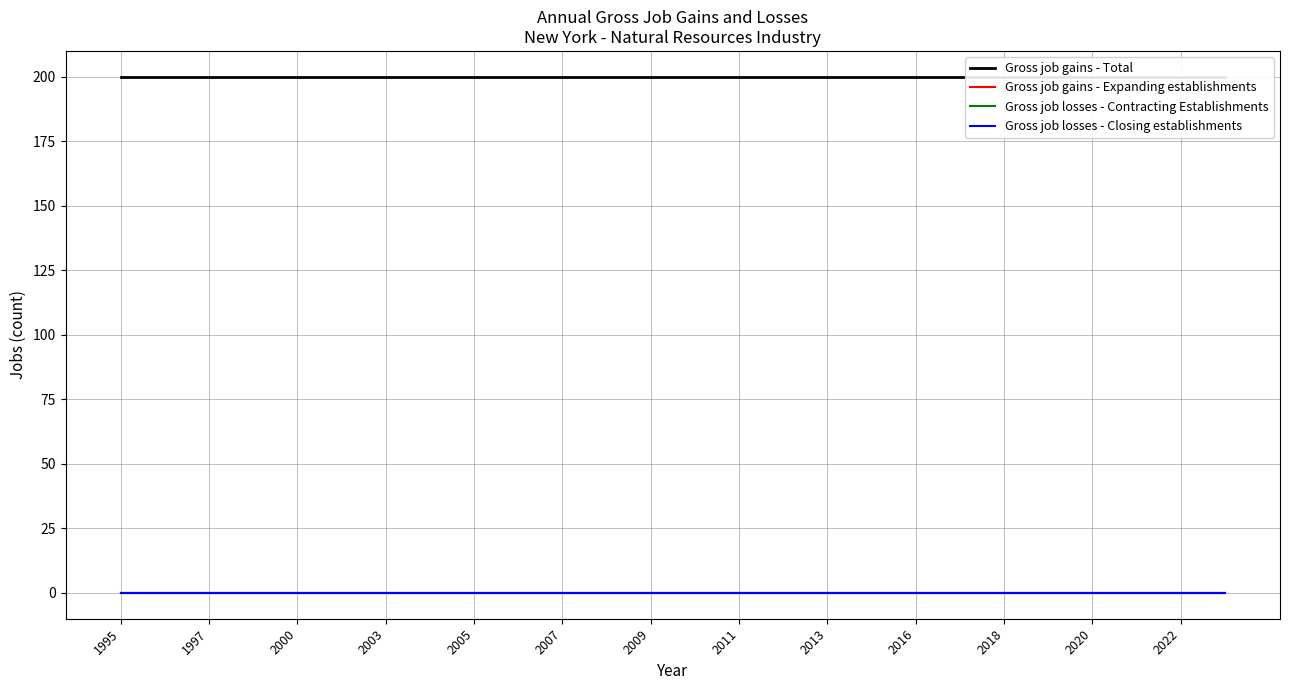

Is it true that Gross job gains - Total equals 57 at 2005?

False